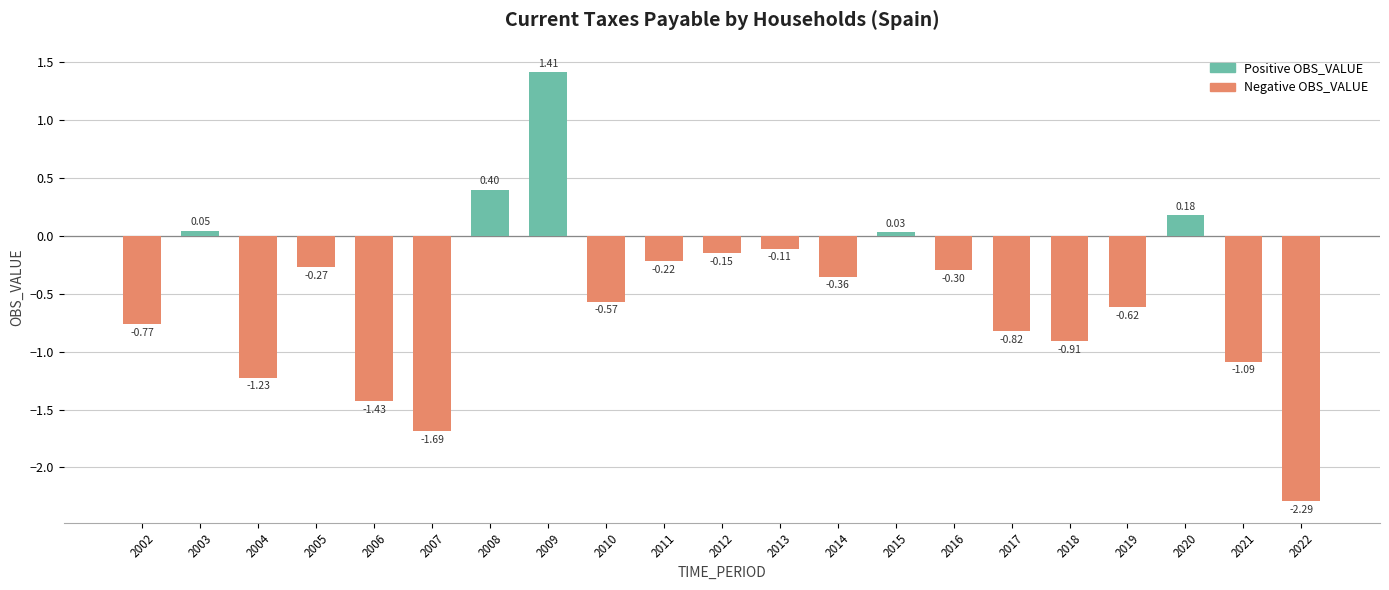

What is the sum of all values?

-10.7